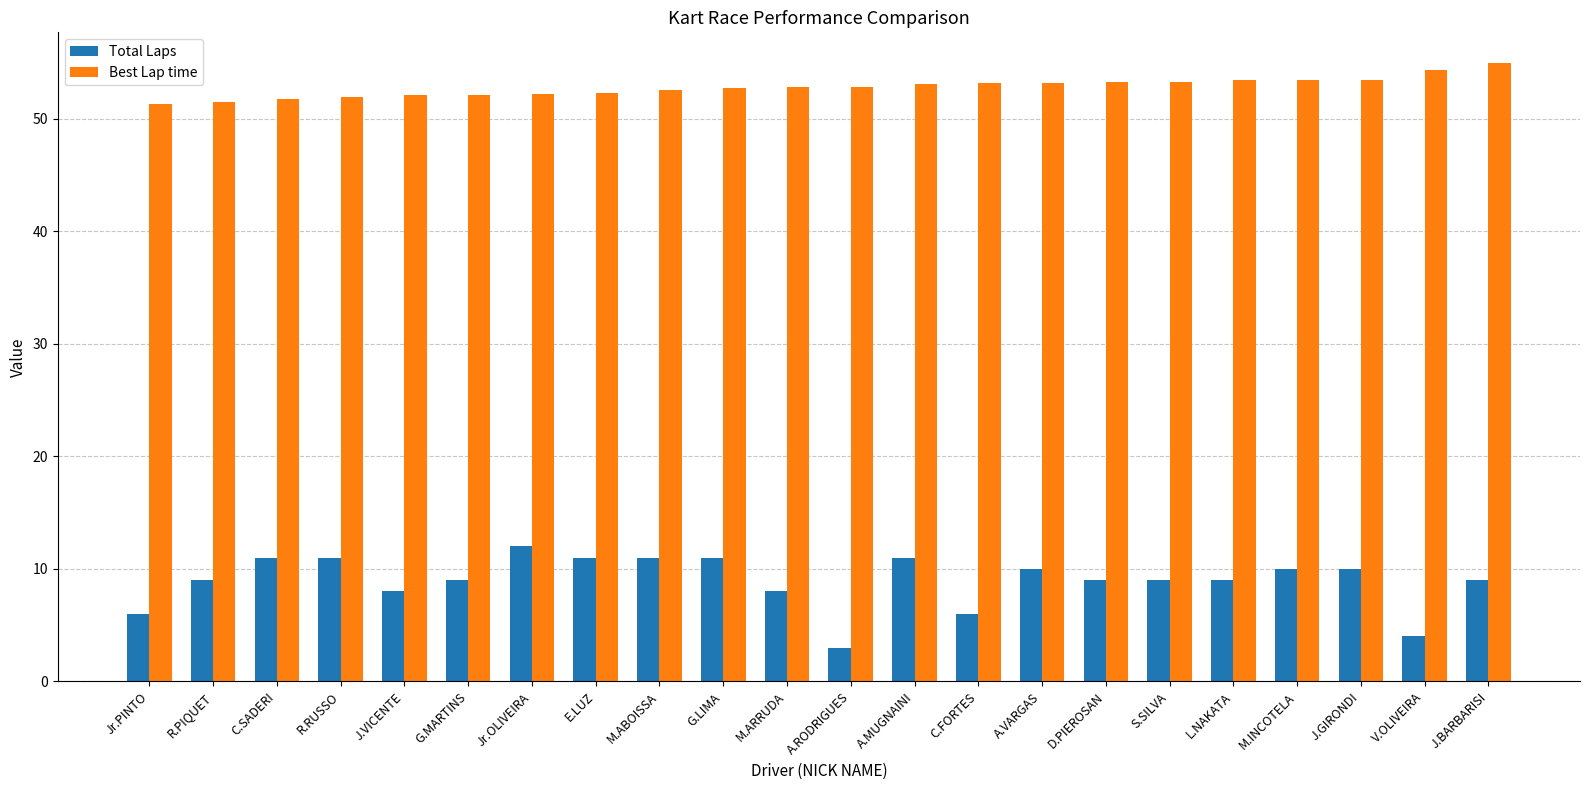

The value of Best Lap time at M.ABOISSA is 52.6. True or false?

True